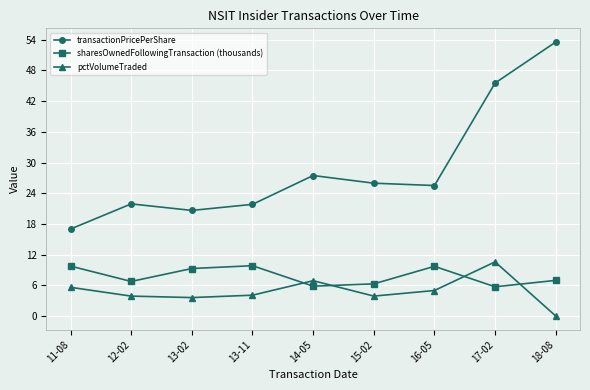

Which series has the largest total across all categories?

transactionPricePerShare